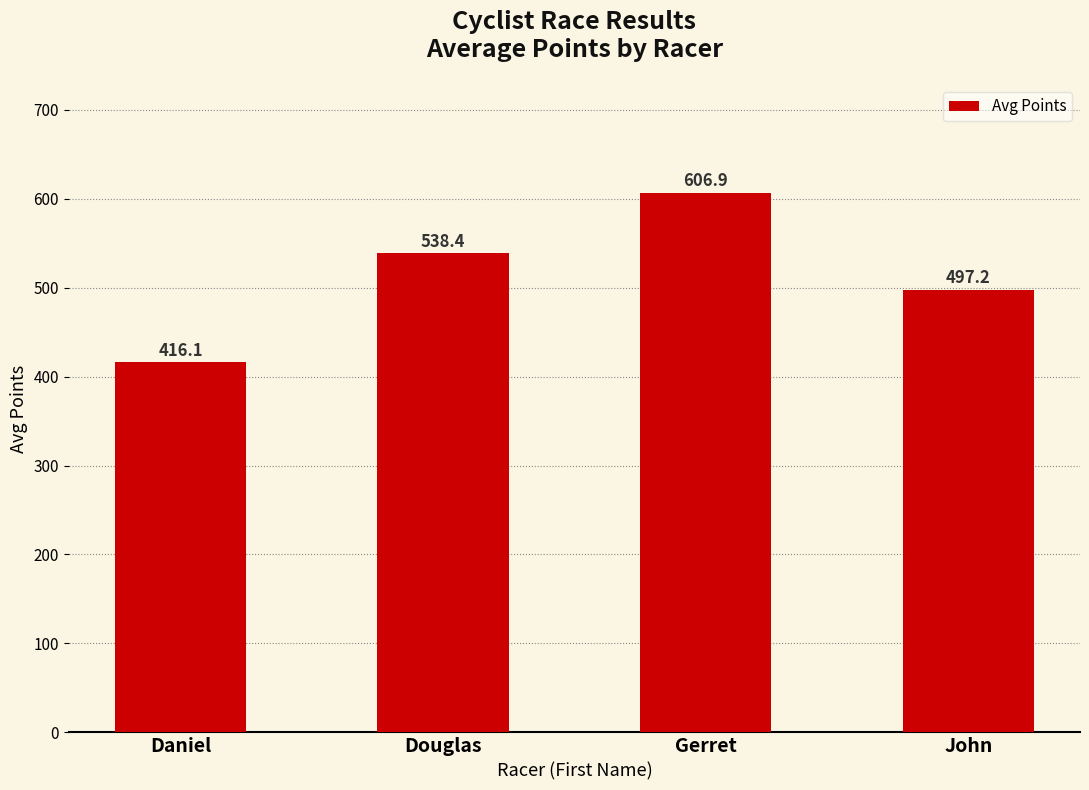

What is the sum of the values at Douglas and John?

1035.6